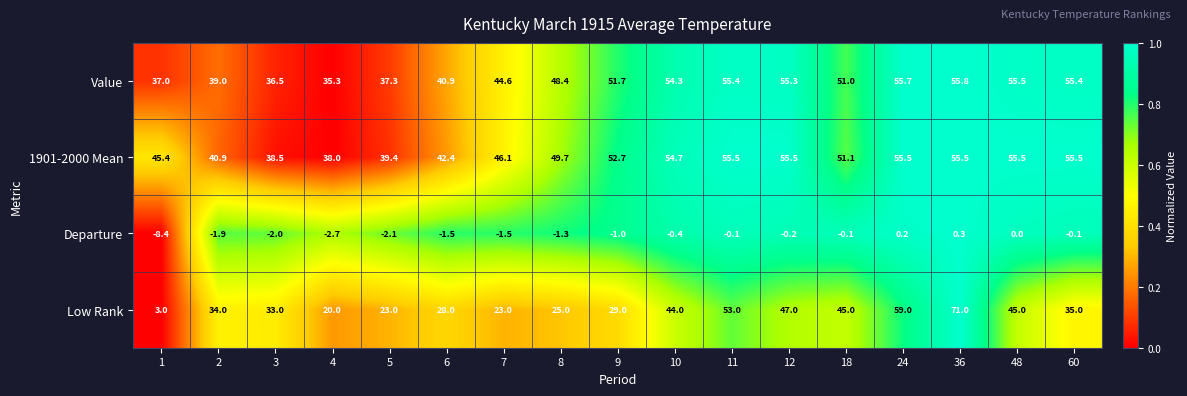

At which label is Low Rank closest to 37?

60